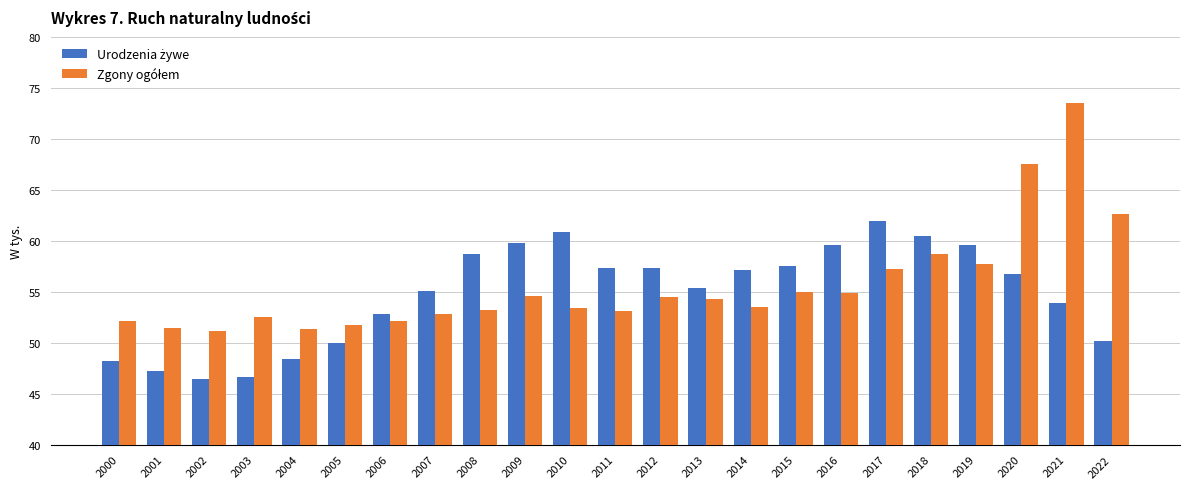

What is the total value across all series at 2004?

99.7